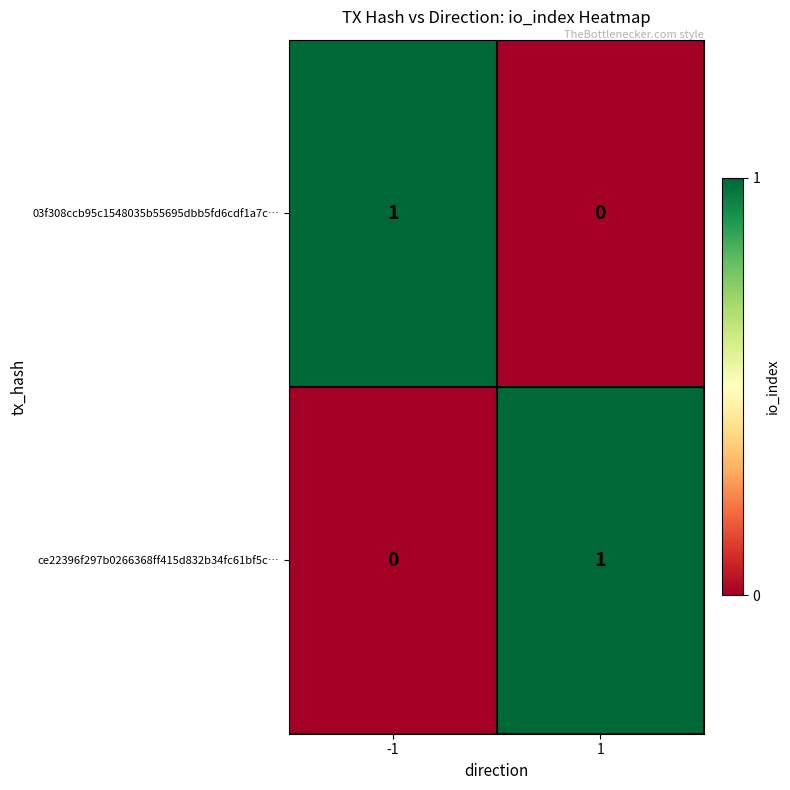

At 1, list the series in order from smallest to largest.

03f308ccb95c1548035b55695dbb5fd6cdf1a7c…, ce22396f297b0266368ff415d832b34fc61bf5c…